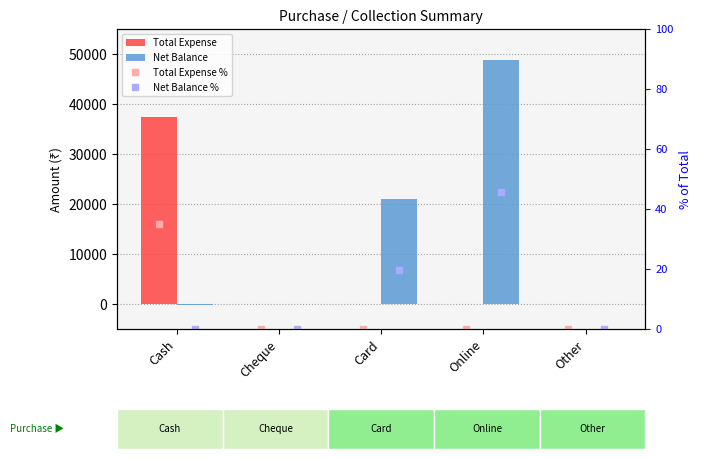

How many data points in Net Balance are above 0?

2